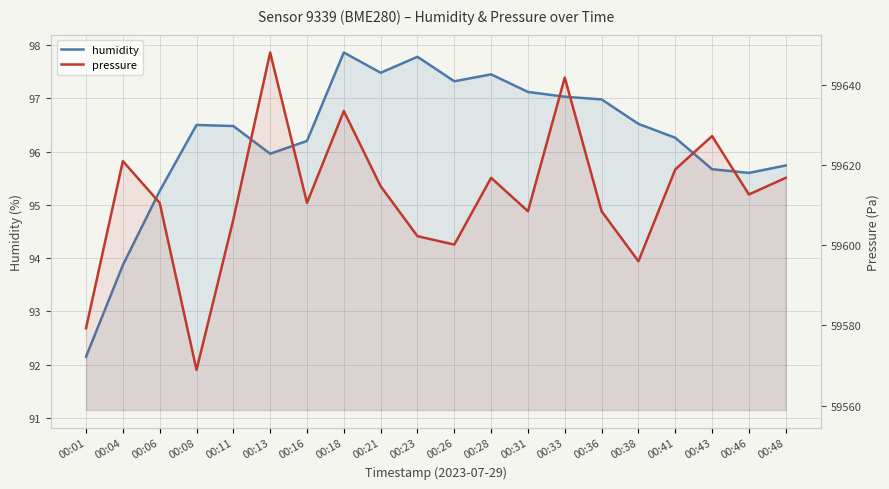

True or false: pressure has a value of 32453.5 at 00:28.

False